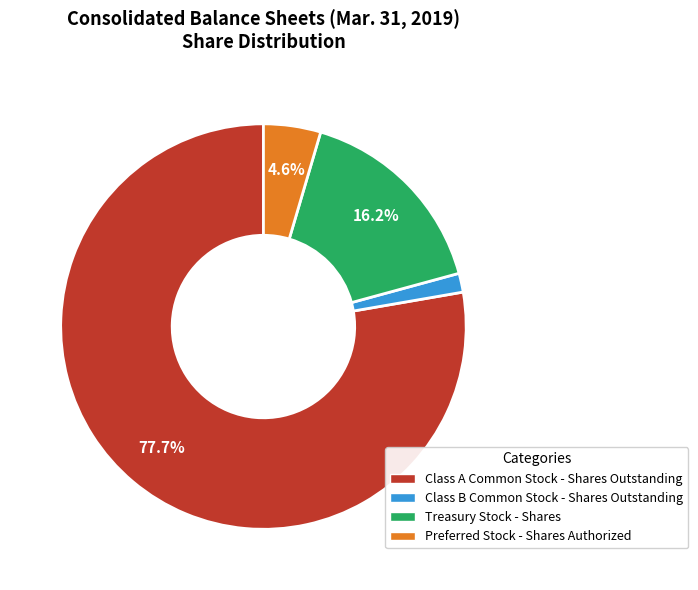

True or false: Class A Common Stock - Shares Outstanding accounts for 78% of the total.

True